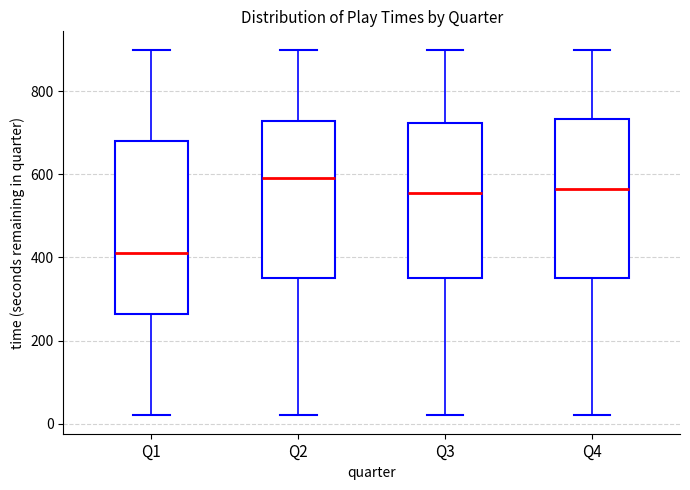

Where is the lower edge of the box for Q3 on the y-axis? The values are not printed on the chart, so give them approximately, as read against the axis.

360